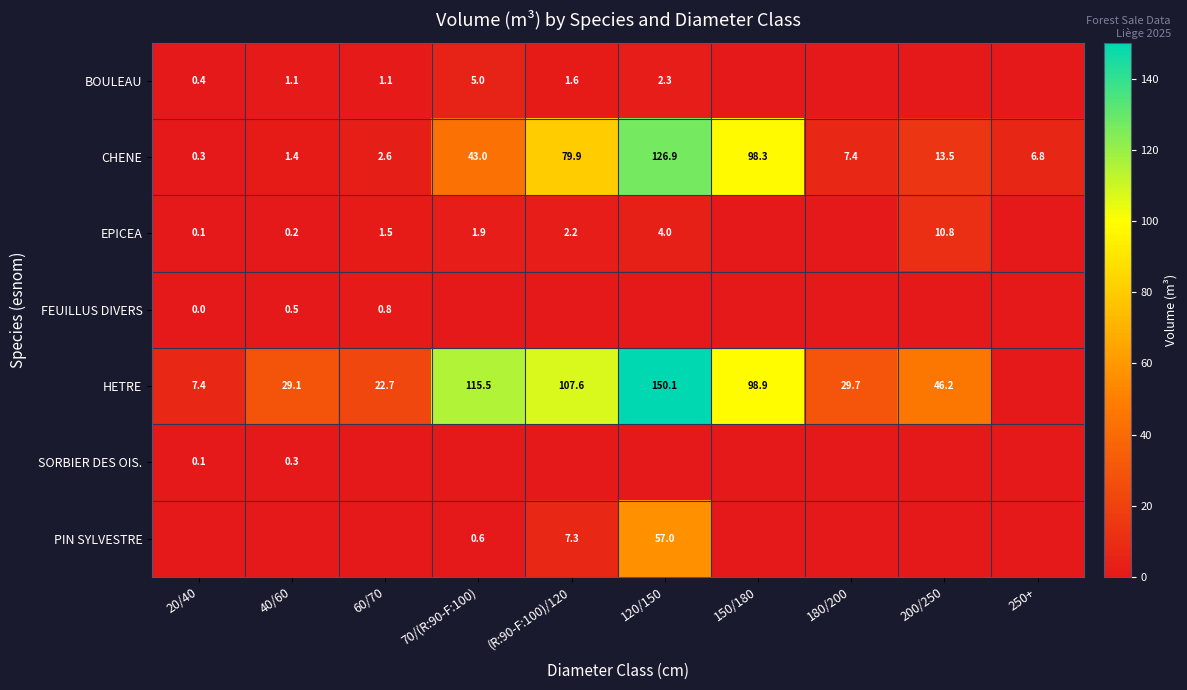

Is it true that BOULEAU equals 1.9 at 60/70?

False